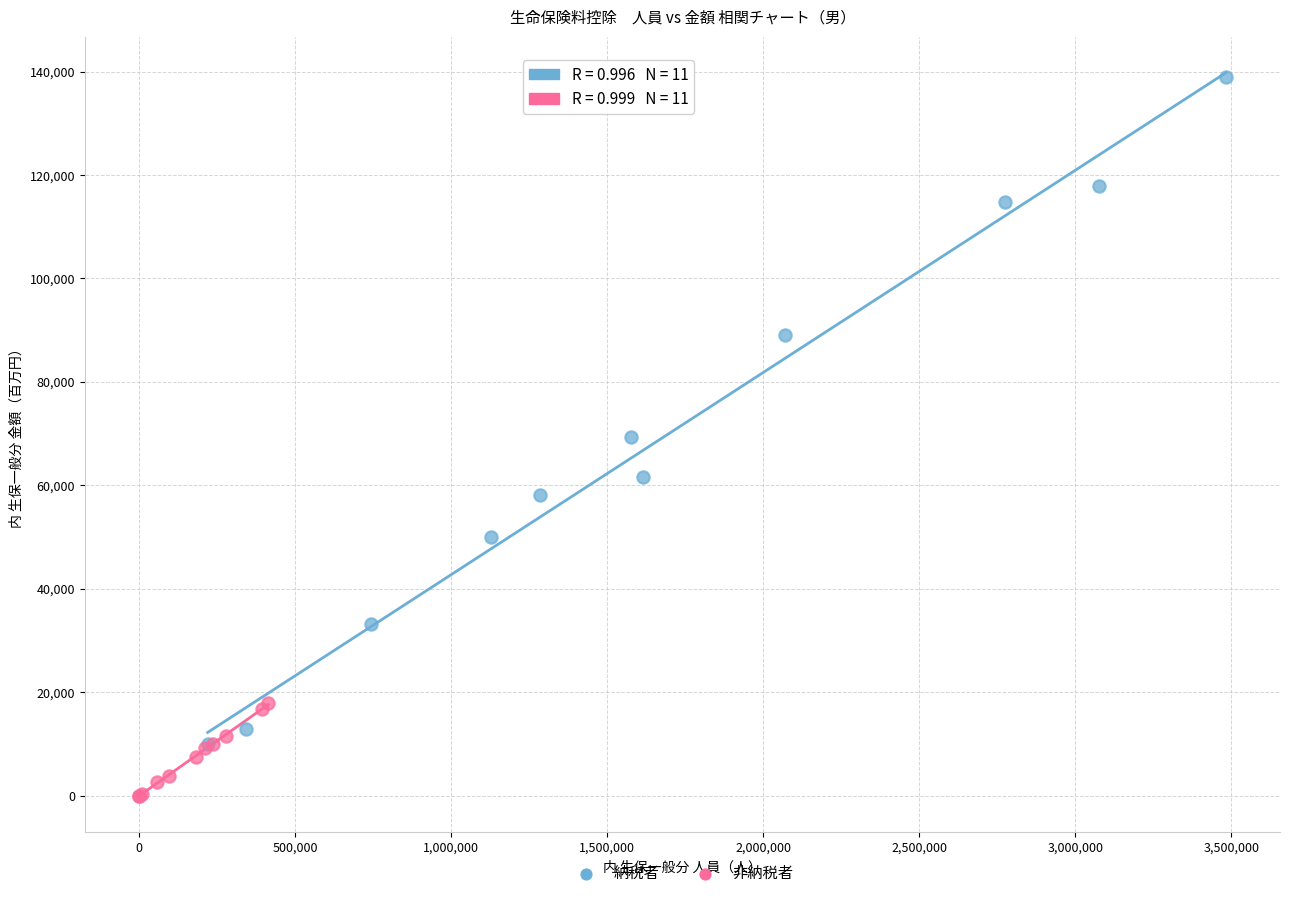

What are all the series names shown in the legend?

納税者, 非納税者